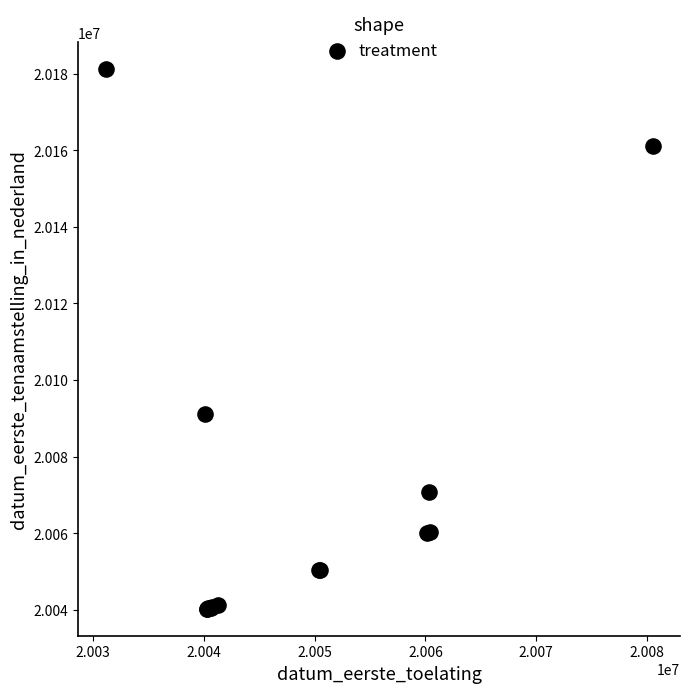

What Y value in the scatter plot is closest to 20110708?

20091109